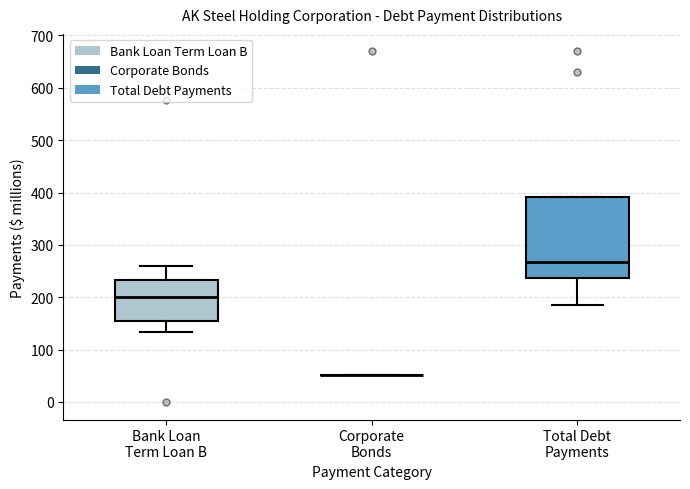

Reading left to right, read every box against the y-axis: the position of its median line, the range the box covers, and the ends of its whiskers. The values are not printed on the chart, so give them approximately, as read against the axis.

Bank Loan Term Loan B: median 200, box 150 to 230, whiskers 130 to 260
Corporate Bonds: box collapsed to a line at 50, whiskers 50 to 50
Total Debt Payments: median 270, box 240 to 390, whiskers 190 to 390